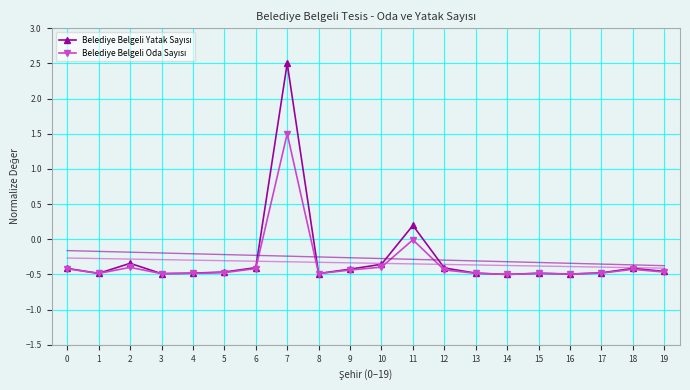

Rank the categories by Belediye Belgeli Oda Sayısı value from lowest to highest.

14, 16, 3, 8, 15, 1, 4, 13, 17, 5, 19, 9, 12, 18, 0, 6, 2, 10, 11, 7